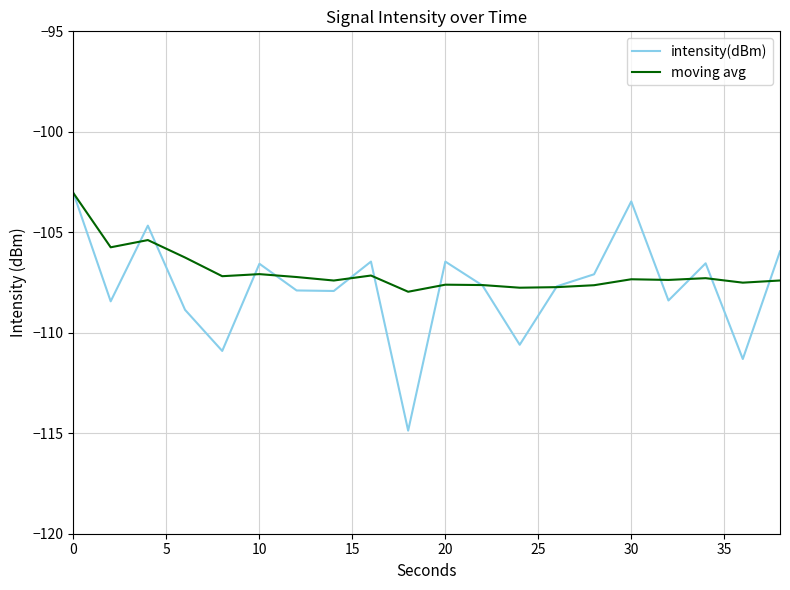

What is the difference between the maximum and minimum values in the intensity(dBm) series?

11.8